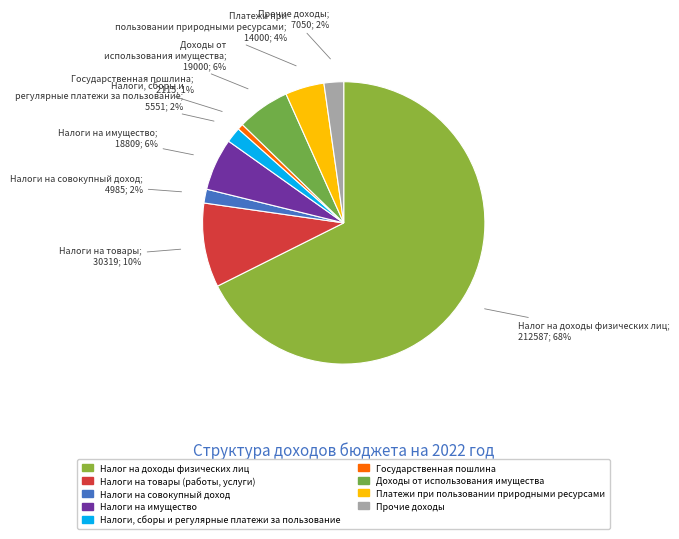

Which slice is the largest?

Налог на доходы физических лиц